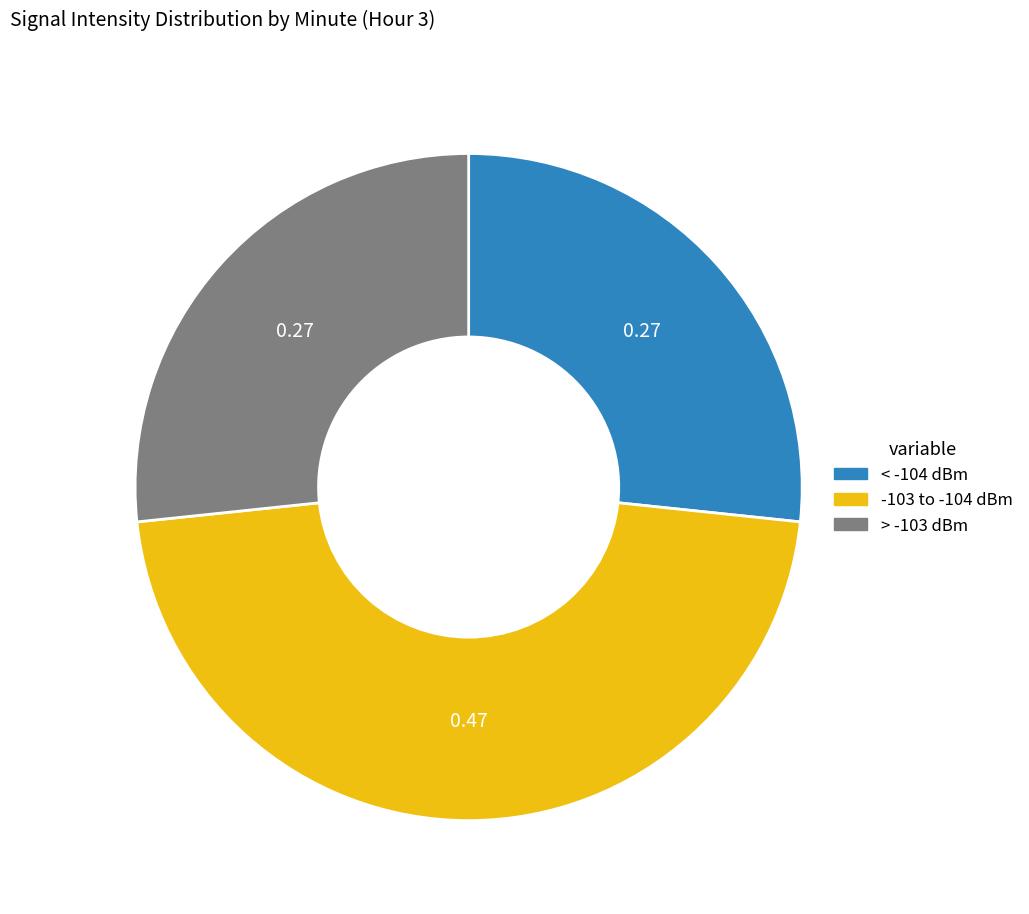

Approximately how many times larger is the value at > -103 dBm compared to -103 to -104 dBm?

0.6